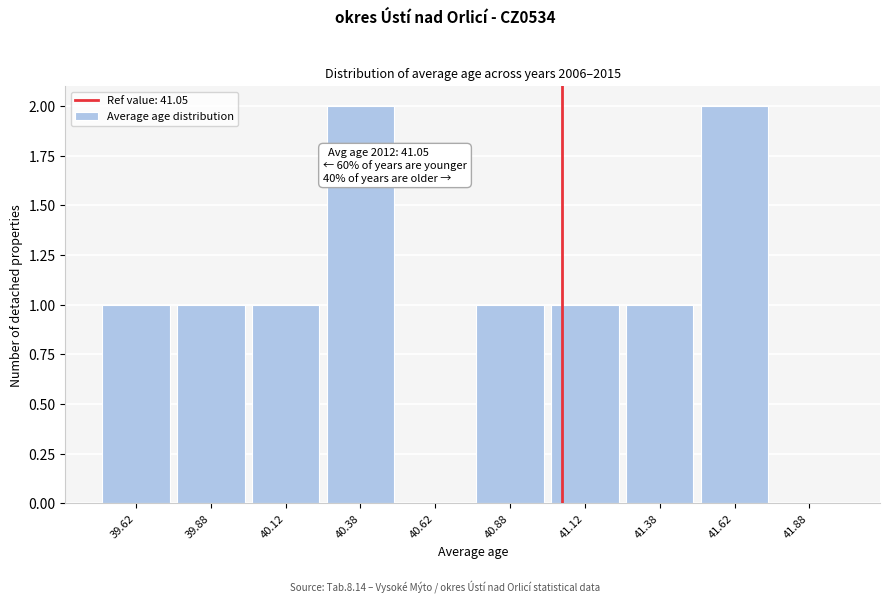

Reading left to right, transcribe all the data shown in this chart.

39.62=1	39.88=1	40.12=1	40.38=2	40.62=0	40.88=1	41.12=1	41.38=1	41.62=2	41.88=0